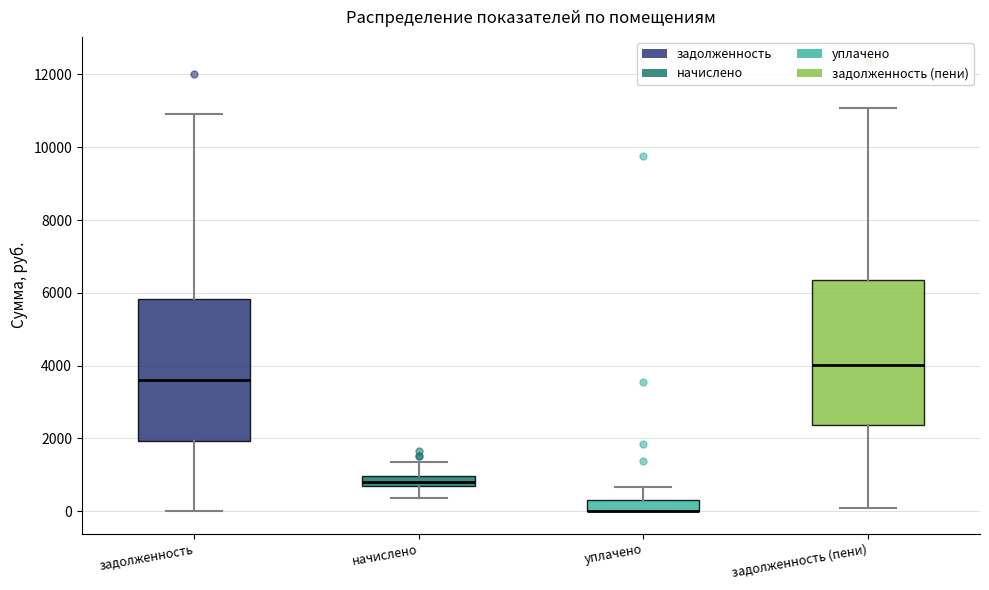

Where does the median line of the box for задолженность sit on the y-axis? The values are not printed on the chart, so give them approximately, as read against the axis.

3600